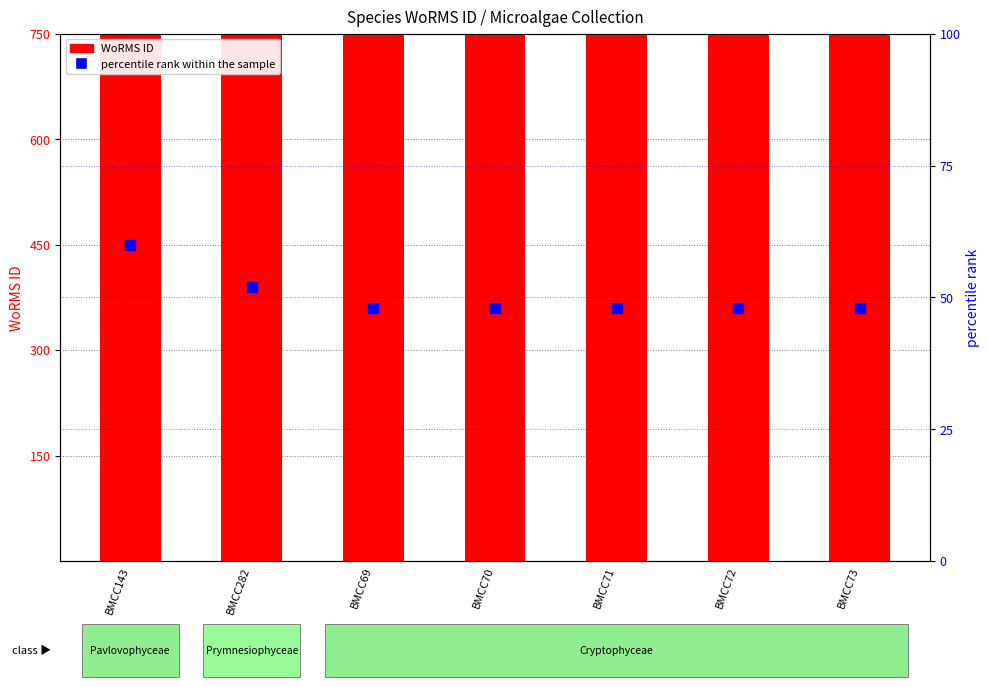

At which category is the sum across all series the highest?

BMCC69